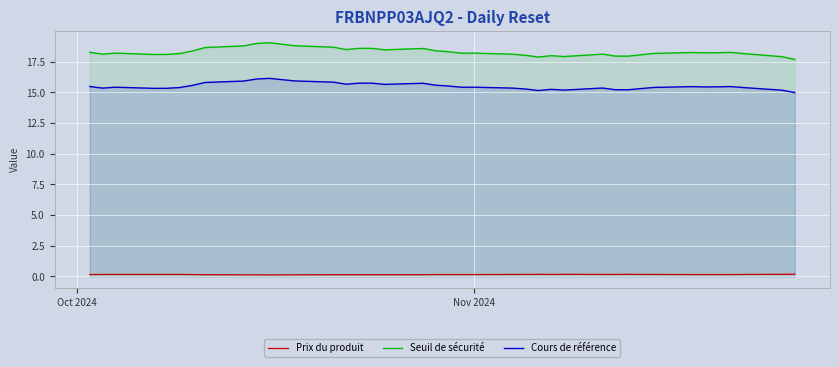

Reading left to right, what are all the values shown in this chart?

Prix du produit: 0.1	0.2	0.2	0.2	0.2	0.2	0.1	0.1	0.1	0.1	0.1	0.1	0.1	0.1	0.1	0.1	0.1	0.1	0.1	0.1	0.1	0.1	0.2	0.2	0.2	0.2	0.2	0.2	0.2	0.2	0.2	0.2	0.1	0.1	0.1	0.1	0.2	0.2	0.2
Seuil de sécurité: 18.3	18.1	18.2	18.1	18.1	18.2	18.4	18.6	18.8	19.0	19.0	18.8	18.7	18.5	18.6	18.6	18.5	18.6	18.4	18.3	18.2	18.2	18.1	18.0	17.9	18.0	17.9	18.1	18.0	17.9	18.1	18.2	18.2	18.2	18.2	18.3	18.2	17.9	17.7
Cours de référence: 15.5	15.3	15.4	15.3	15.3	15.4	15.6	15.8	15.9	16.1	16.1	15.9	15.8	15.7	15.8	15.8	15.7	15.7	15.6	15.5	15.4	15.4	15.3	15.3	15.2	15.2	15.2	15.3	15.2	15.2	15.3	15.4	15.5	15.4	15.4	15.5	15.4	15.2	15.0